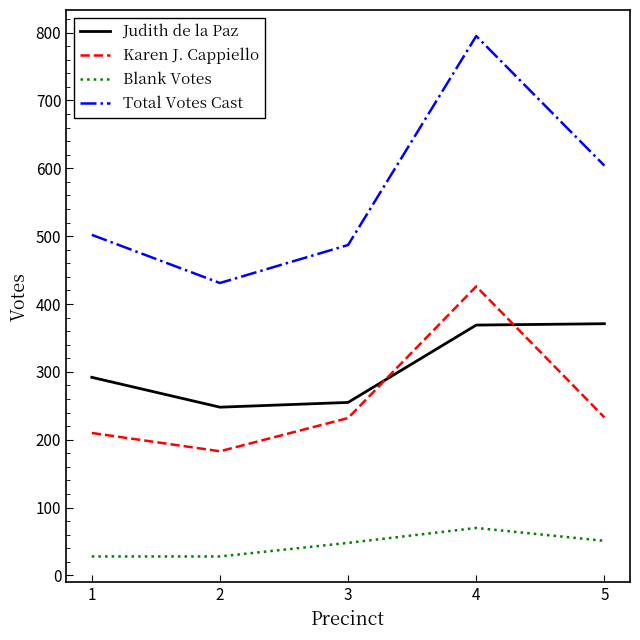

Which series changed the most between 1 and 2?

Total Votes Cast